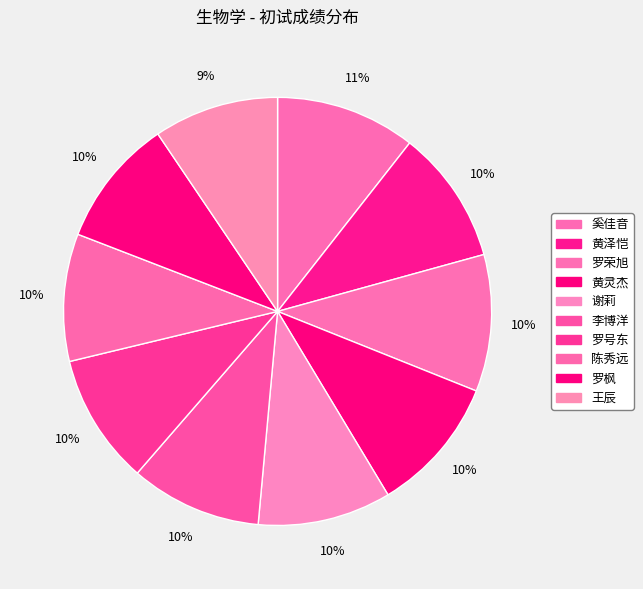

What percentage is the 王辰 slice, to the nearest percent?

9%